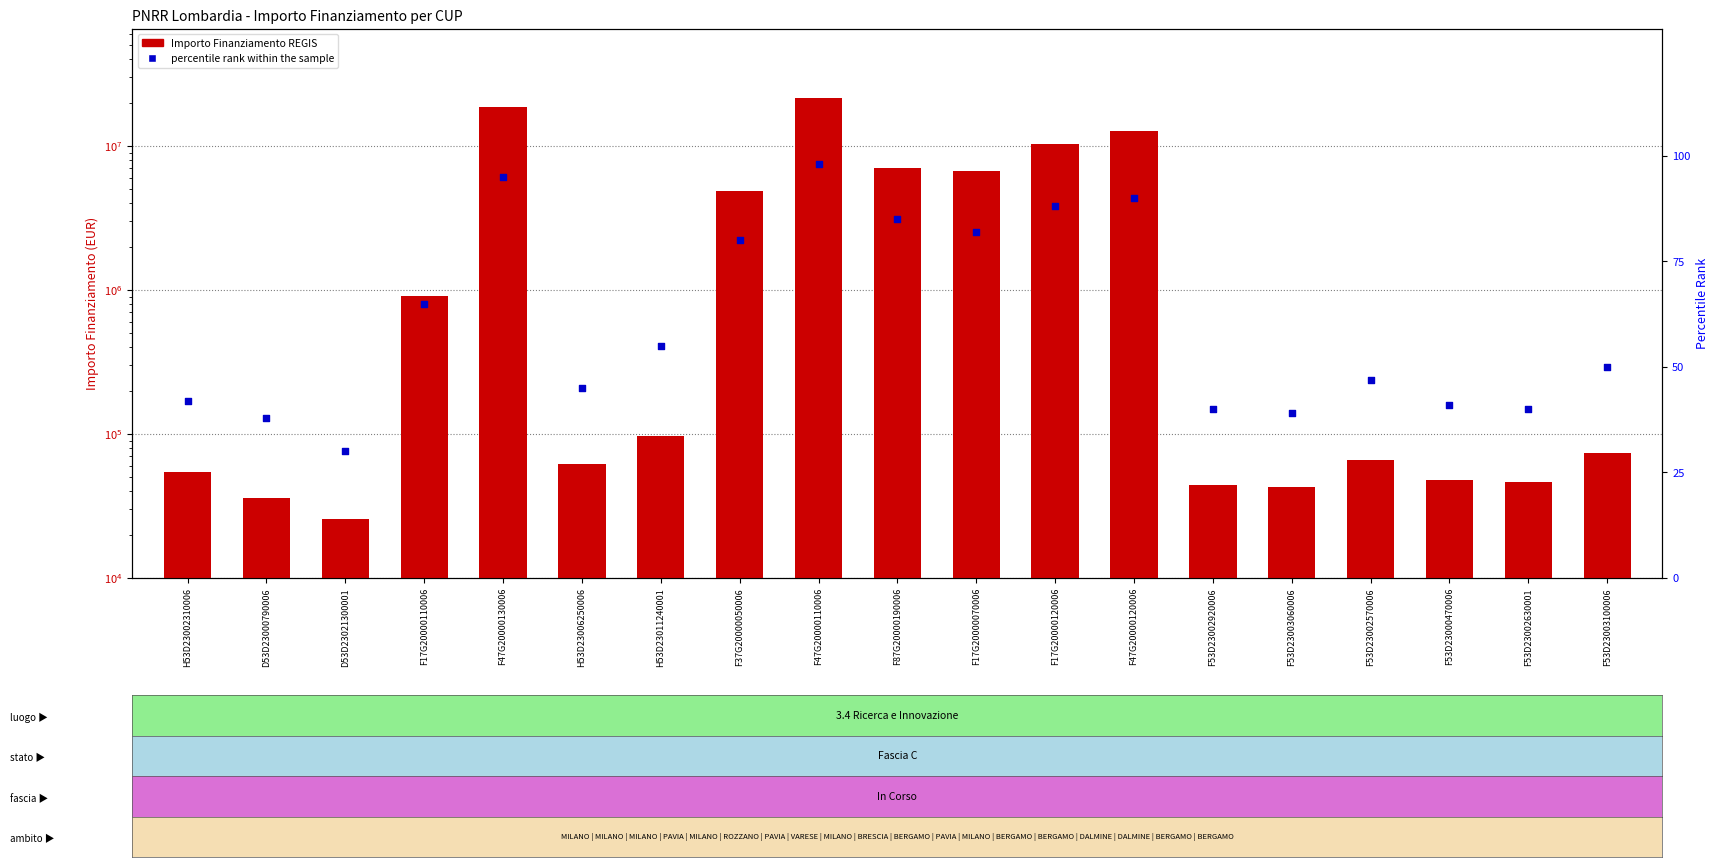

What are all the series names shown in the legend?

IMPORTO FINANZIAMENTO REGIS, percentile rank within the sample